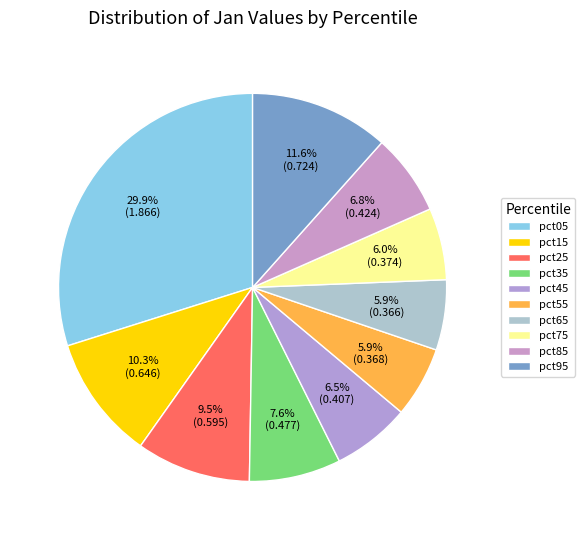

Count the number of slices in the pie.

10